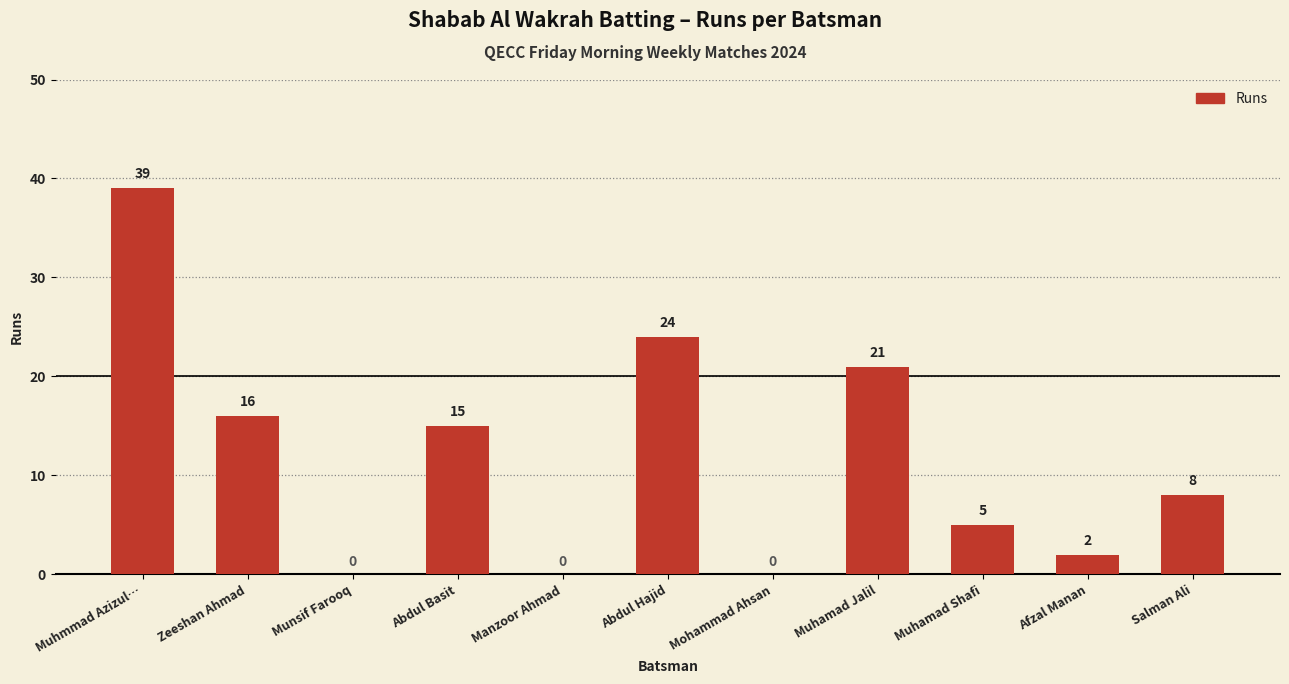

How many values are above zero?

8